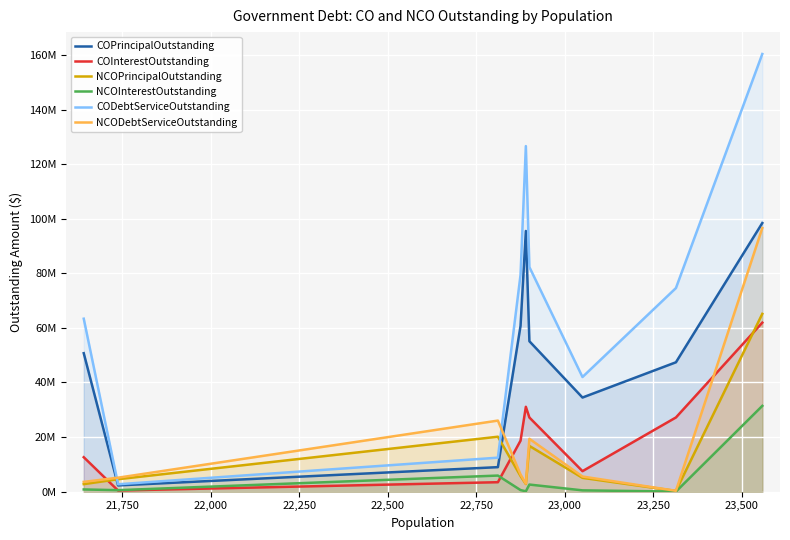

The NCOInterestOutstanding series shows 1390147.8 at 21,500. True or false?

False